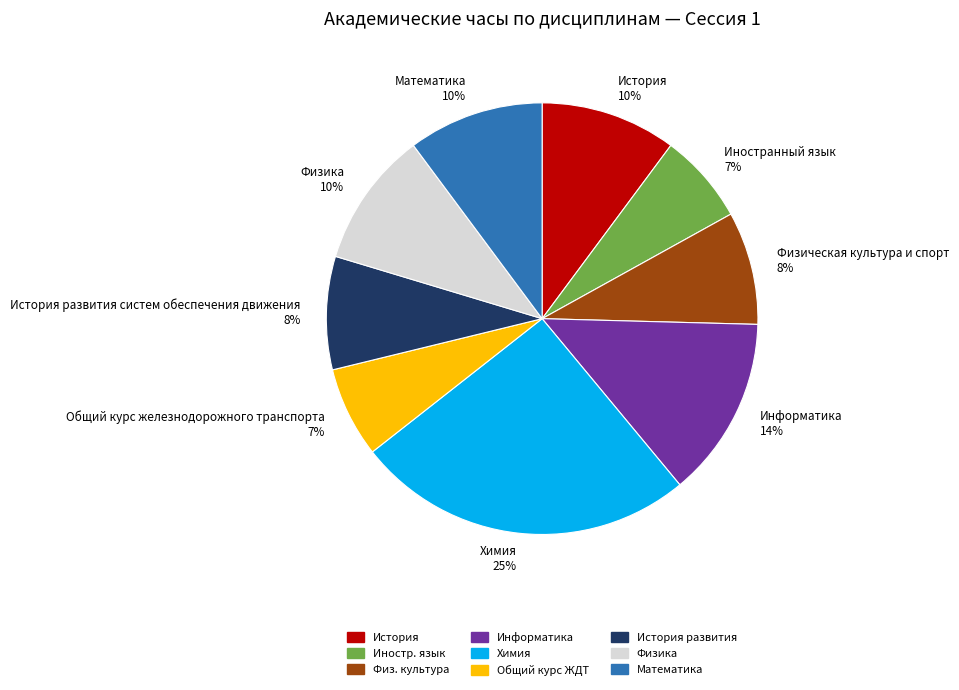

Is it true that Физическая культура и спорт 8% is 8% of the pie?

True